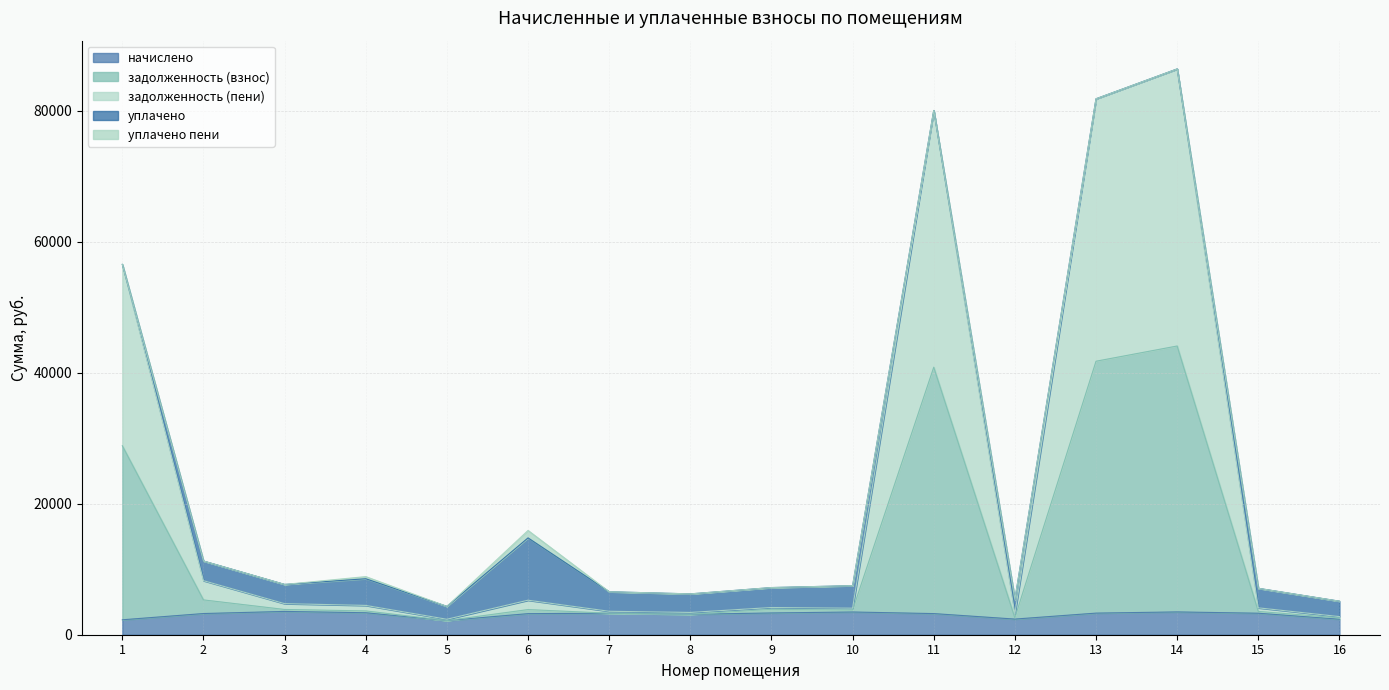

What are all the series names shown in the legend?

начислено, задолженность (взнос), задолженность (пени), уплачено, уплачено пени